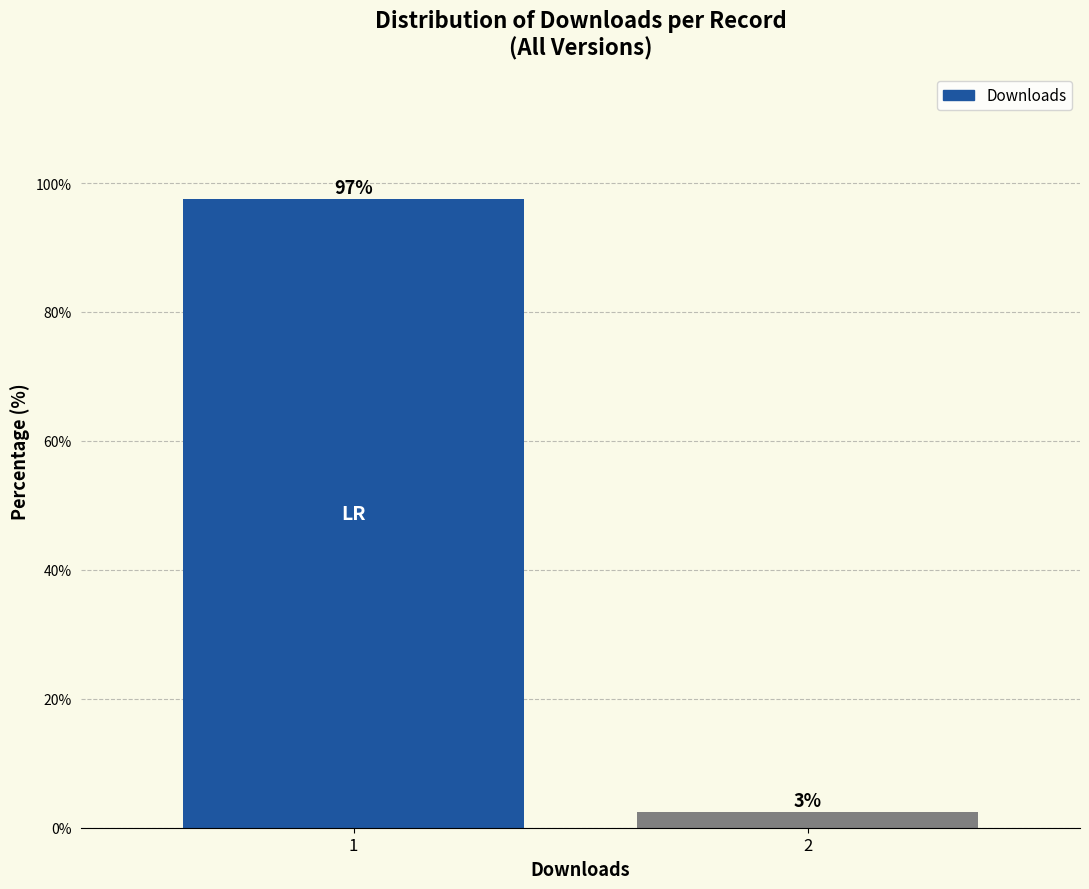

What is the value of the 1st bar from the left?

97.5